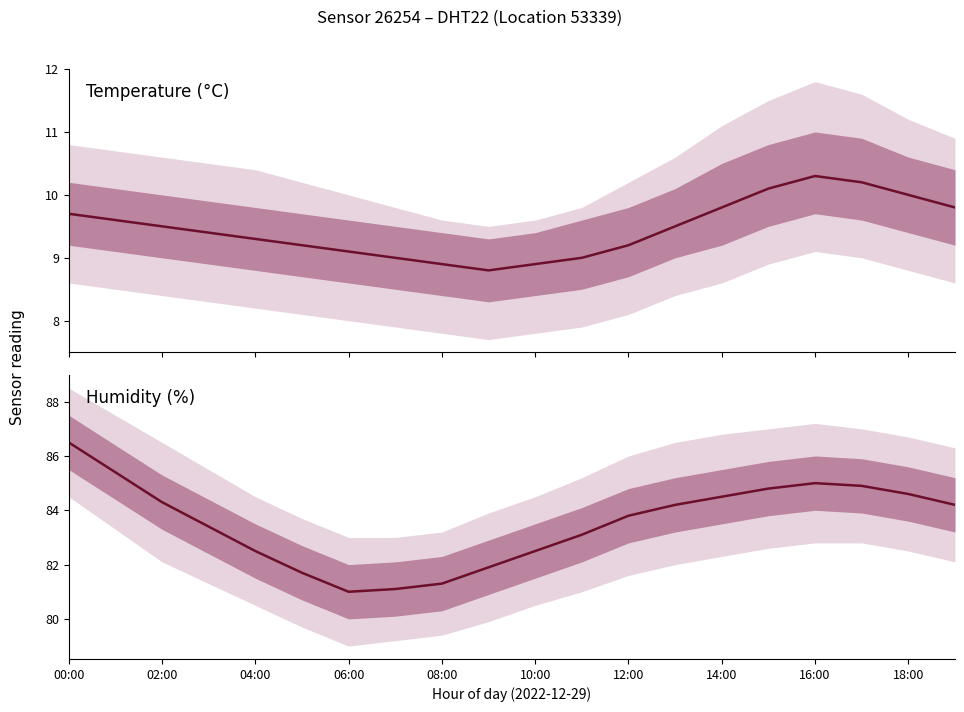

How many interior local peaks does the humidity series have?

1